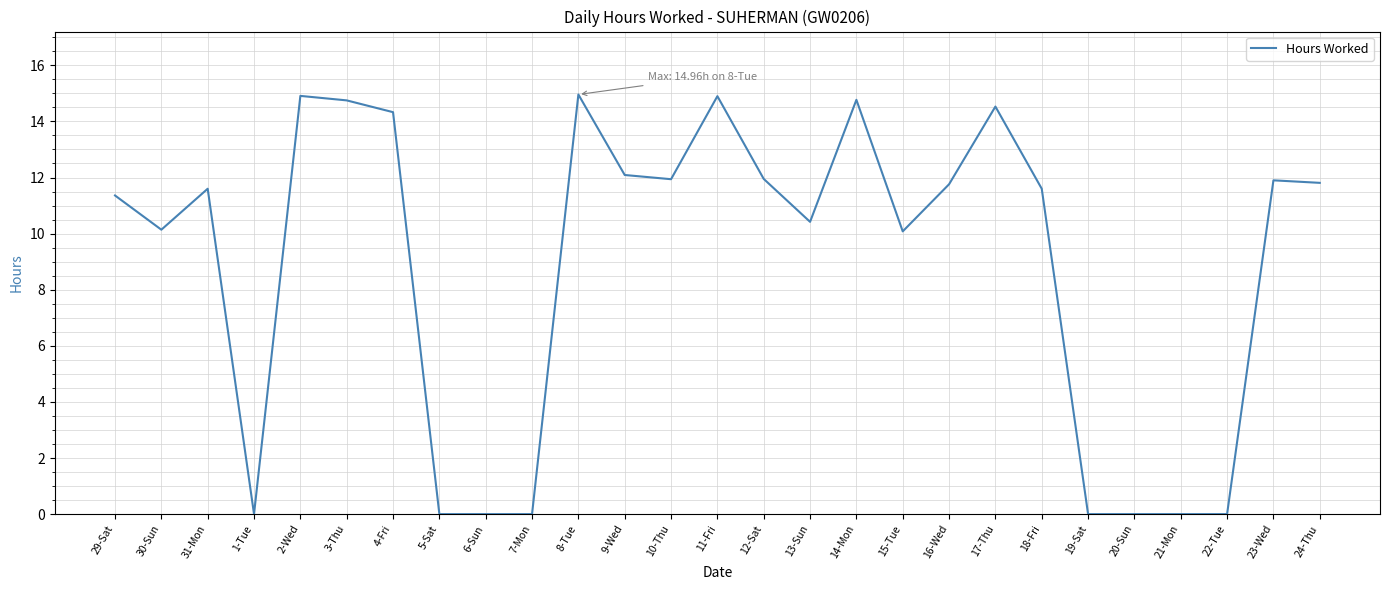

Where does the data first go above 11?

29-Sat